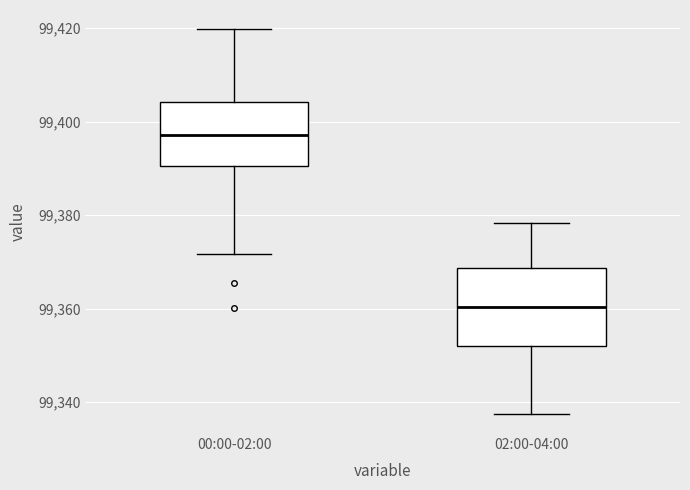

Which box has the highest median line?

00:00-02:00